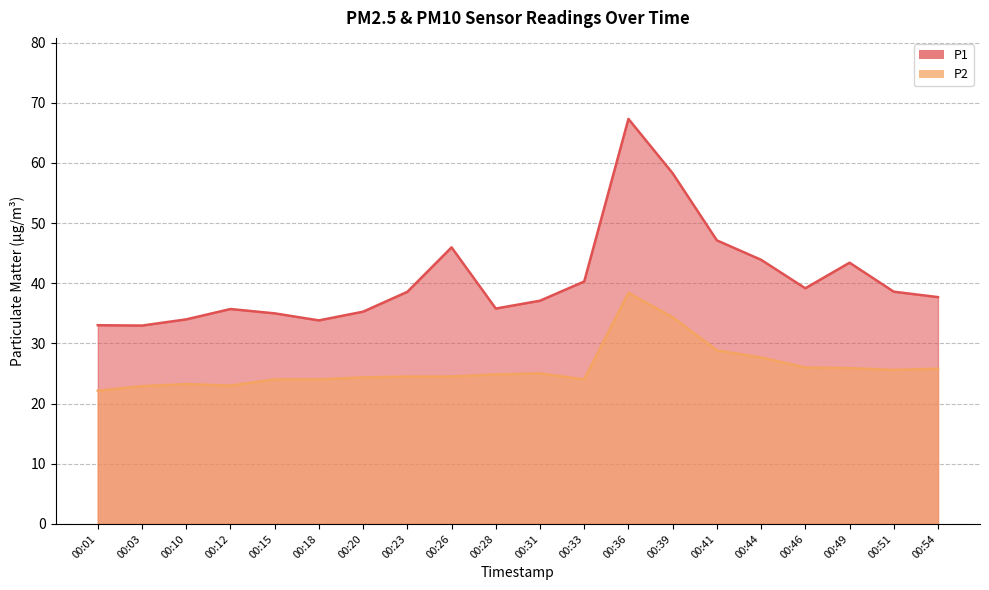

True or false: P2 and P1 intersect in this chart.

False